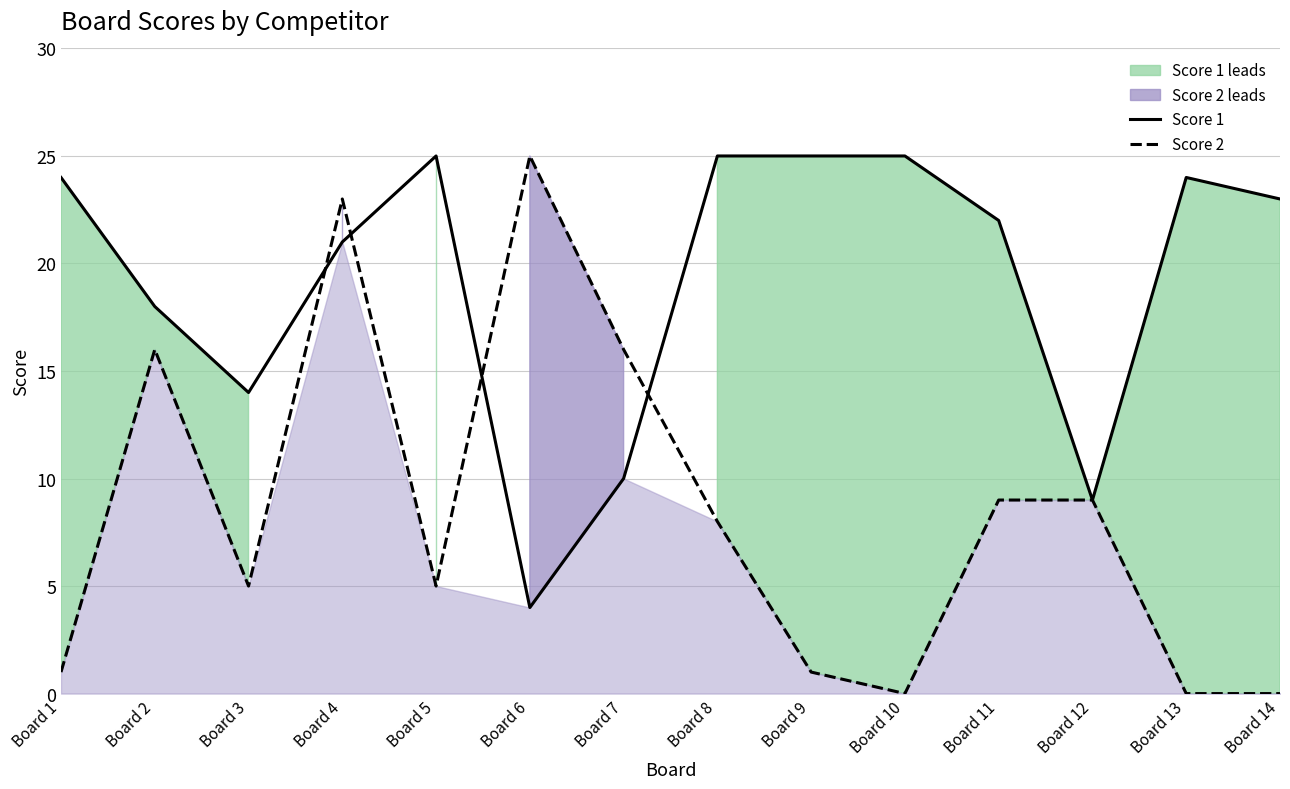

What is the greatest value displayed?

25